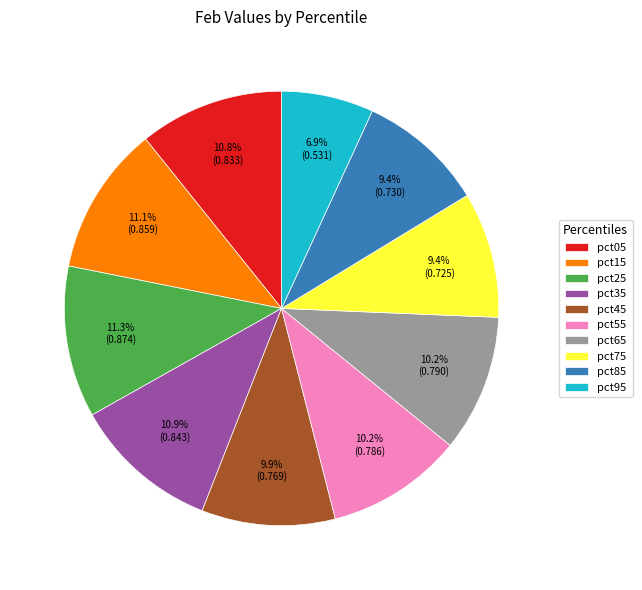

The pct95 slice represents 1% of the pie. True or false?

False